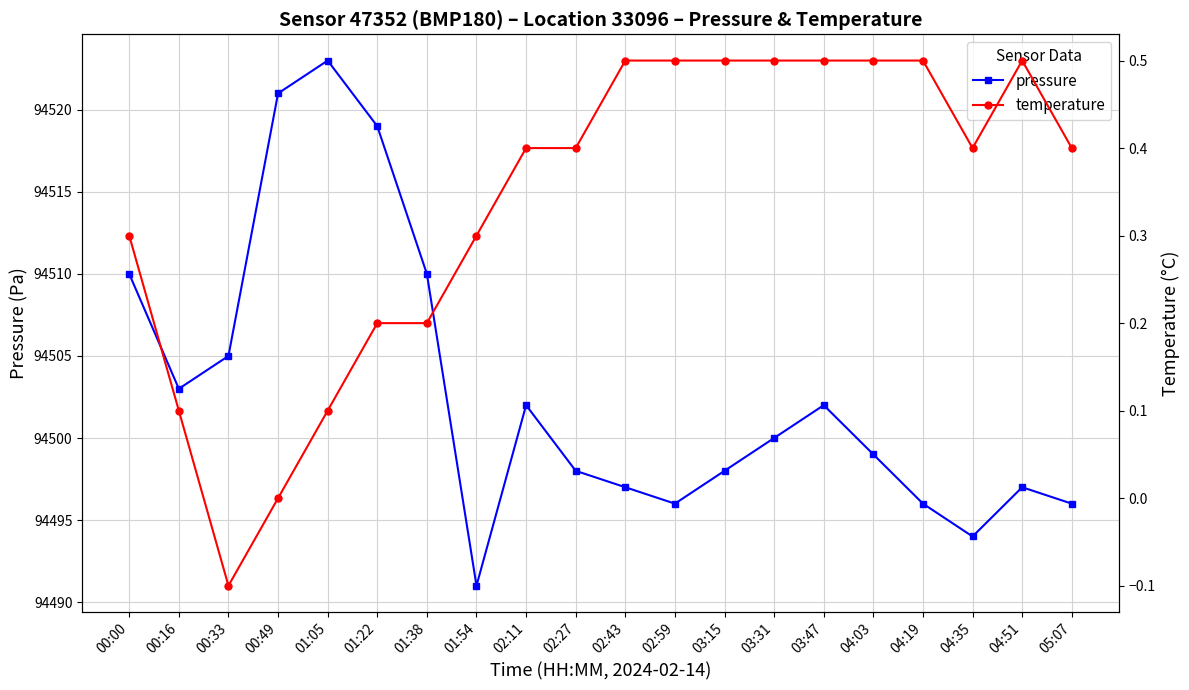

Is the value of pressure at 00:49 greater than the value of temperature at 00:00?

Yes